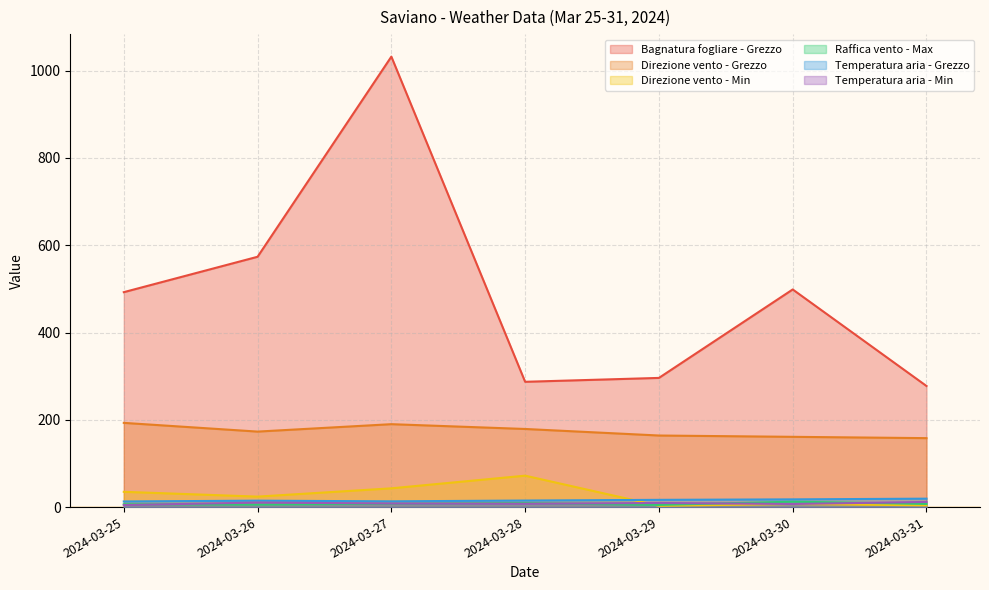

What is the approximate value of Direzione vento - Min at 2024-03-27?

43.0